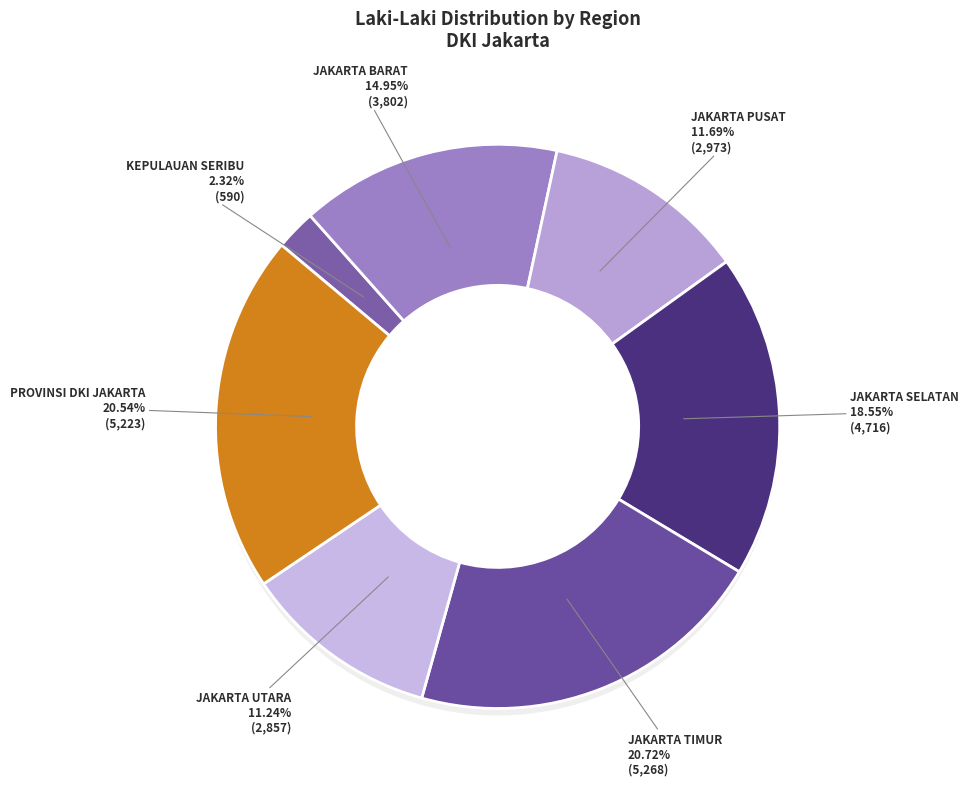

Rank the categories by value from highest to lowest.

JAKARTA TIMUR, PROVINSI DKI JAKARTA, JAKARTA SELATAN, JAKARTA BARAT, JAKARTA PUSAT, JAKARTA UTARA, KEPULAUAN SERIBU